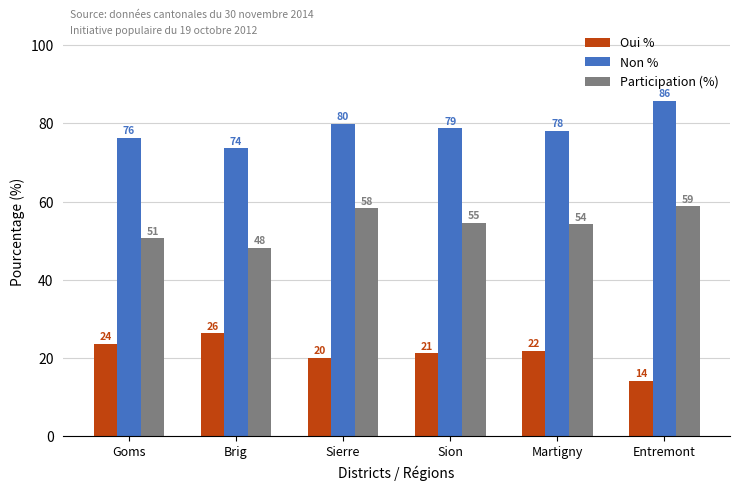

Between Sierre and Martigny, which series saw the biggest shift?

Participation (%)